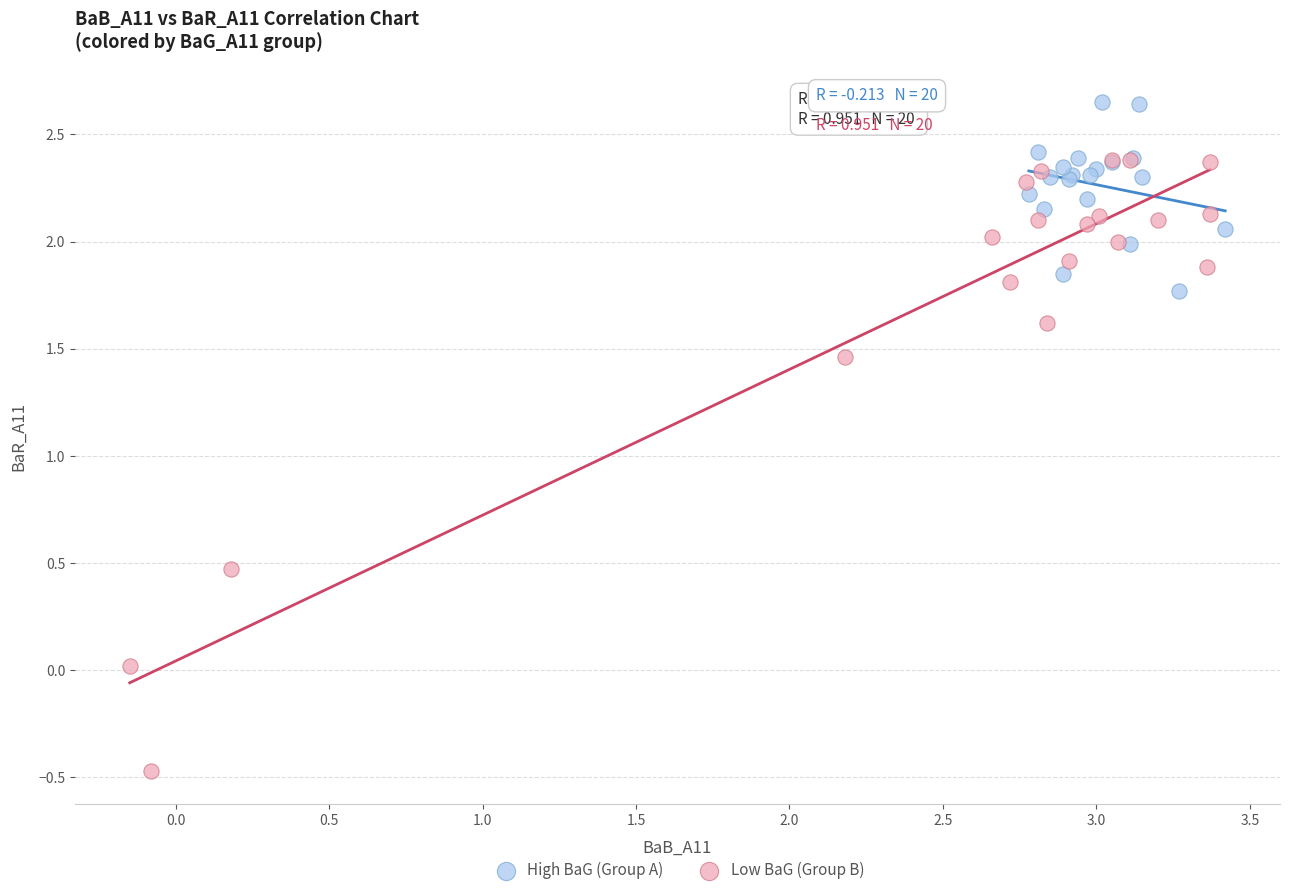

What are all the series names shown in the legend?

High BaG (Group A), Low BaG (Group B)